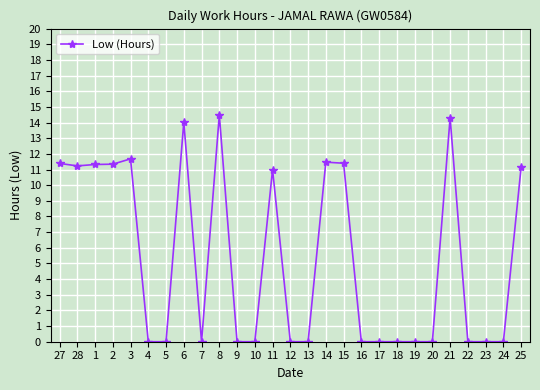

What is the difference between the values at 17 and 28?

11.2